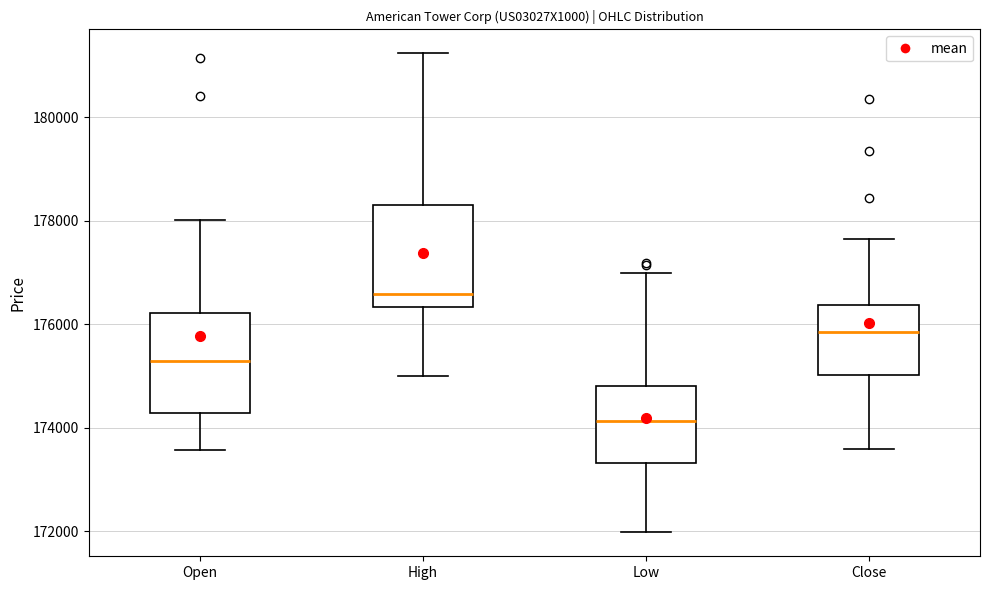

Reading left to right, transcribe this box plot: for each box, give where its median line is, the range the box spans, and where its two whiskers end, as read against the y-axis. The values are not printed on the chart, so give them approximately, as read against the axis.

Open: median 175200, box 174200 to 176200, whiskers 173600 to 178000
High: median 176600, box 176400 to 178400, whiskers 175000 to 181200
Low: median 174200, box 173400 to 174800, whiskers 172000 to 177000
Close: median 175800, box 175000 to 176400, whiskers 173600 to 177600